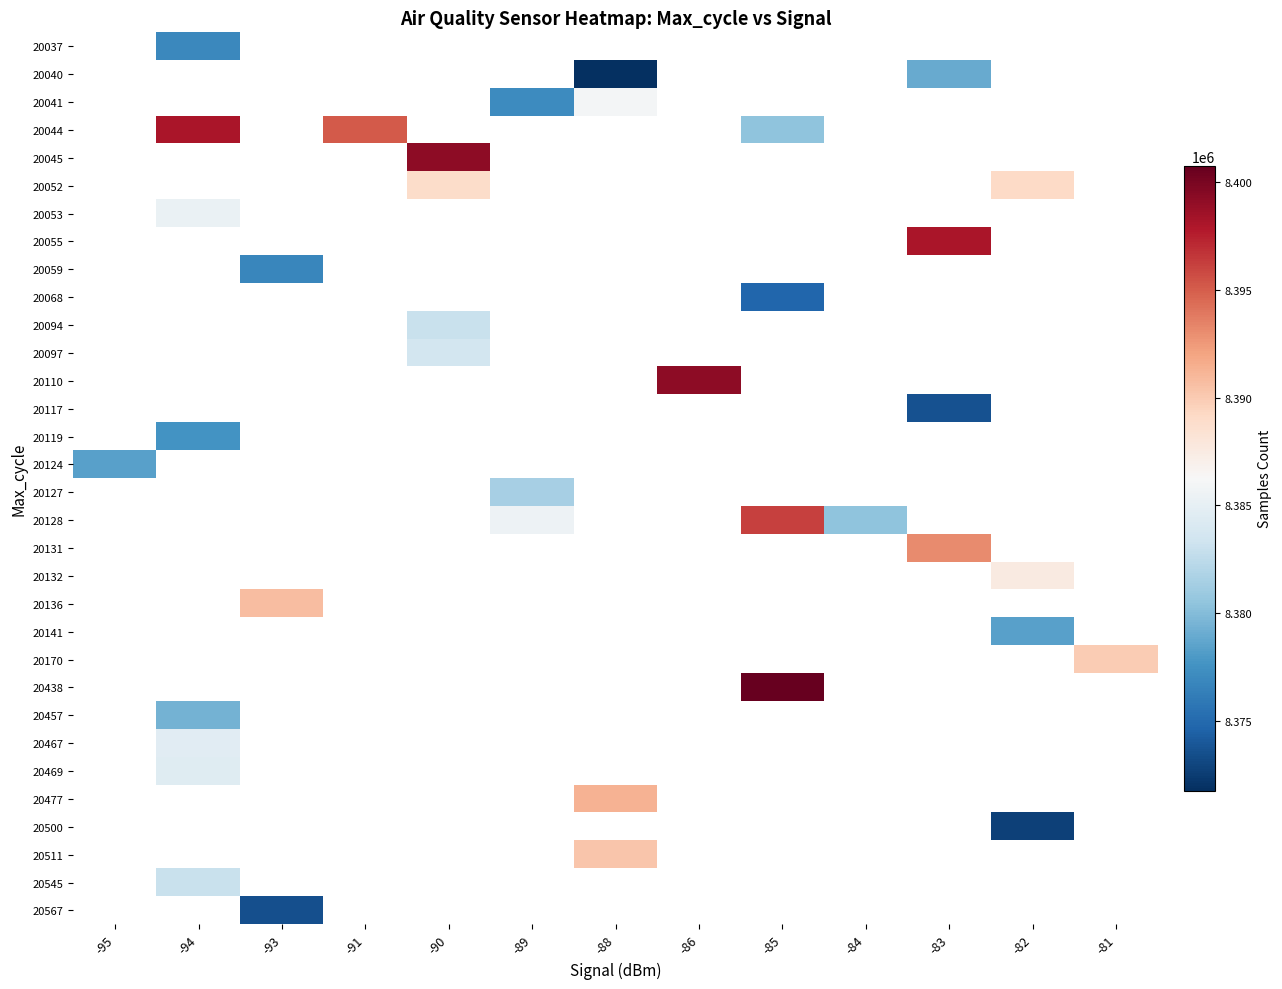

What is the minimum value shown in the chart?

8371780.0